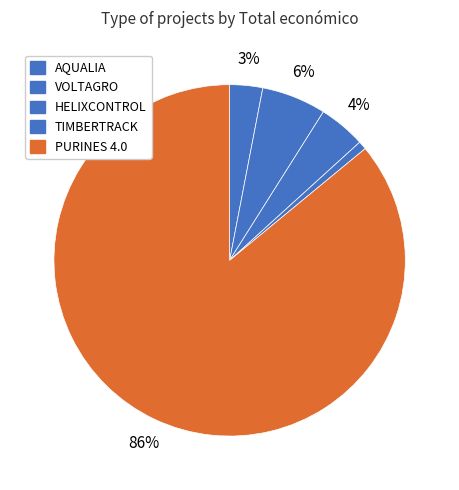

How many segments does this pie chart have?

5